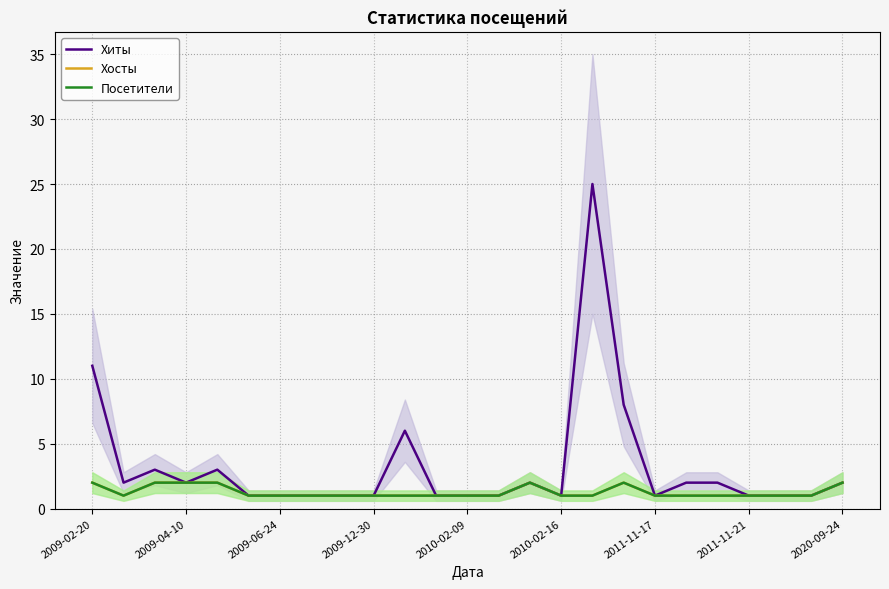

What is the total value across all series at 17?

12